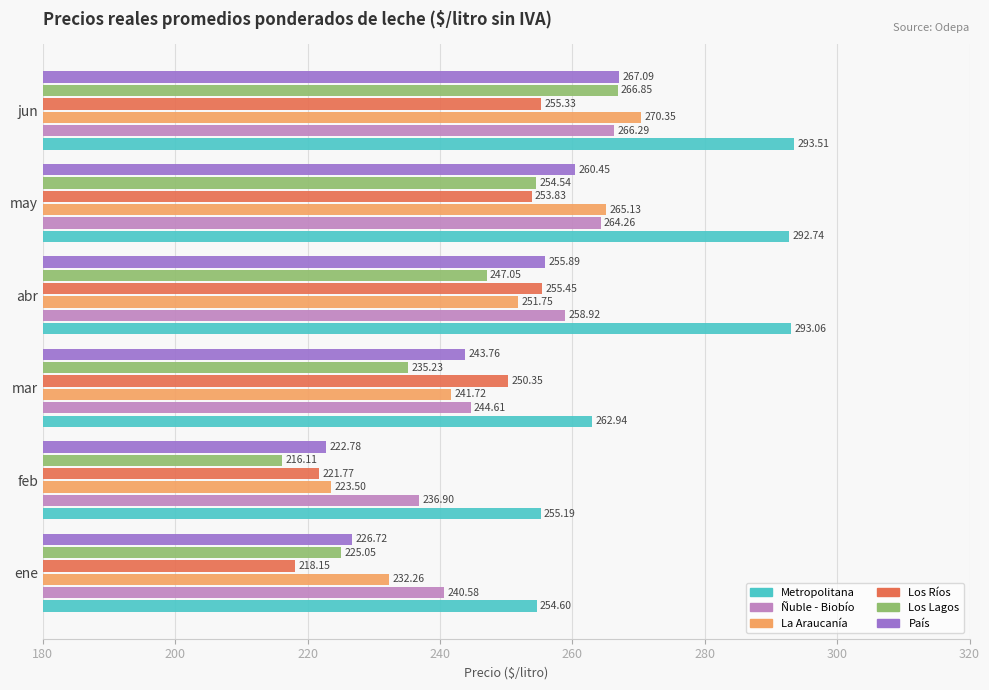

What is the minimum value shown in the chart?

216.1